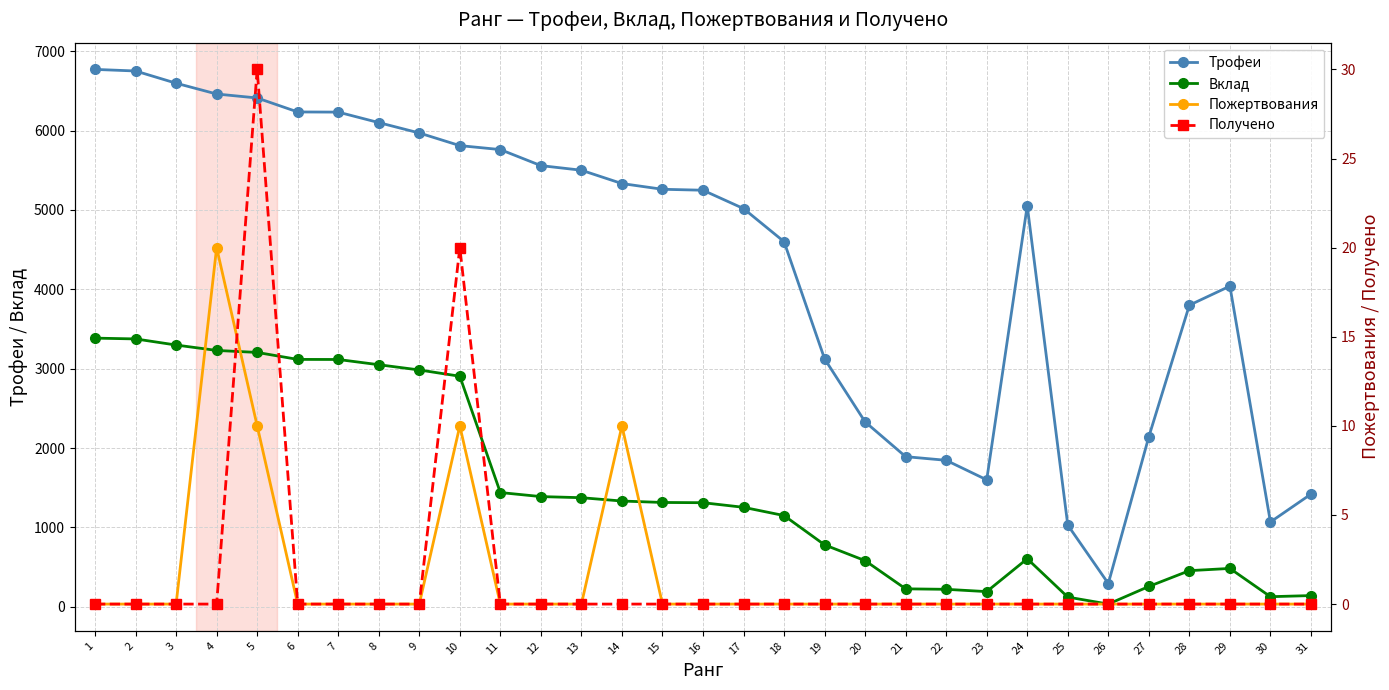

Count the number of data series in this chart.

4